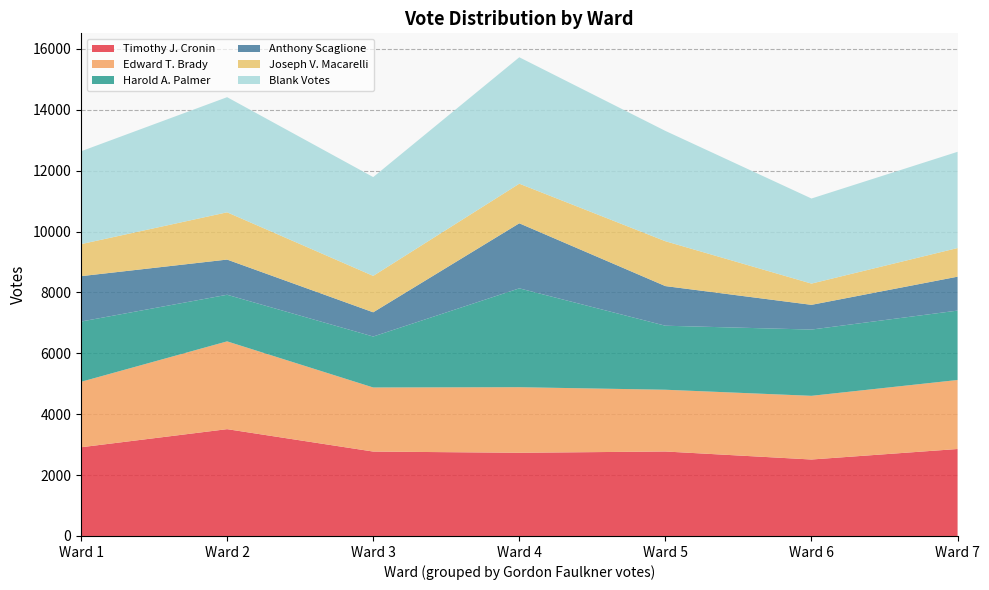

Reading right to left, transcribe all the data shown in this chart.

Timothy J. Cronin: 2199=2857	2871=2512	3928=2775	3640=2733	3446=2773	3624=3509	2914=2914
Edward T. Brady: 2199=2267	2871=2092	3928=2029	3640=2154	3446=2105	3624=2884	2914=2150
Harold A. Palmer: 2199=2280	2871=2177	3928=2103	3640=3248	3446=1674	3624=1531	2914=1980
Anthony Scaglione: 2199=1114	2871=812	3928=1302	3640=2137	3446=796	3624=1156	2914=1491
Joseph V. Macarelli: 2199=941	2871=698	3928=1474	3640=1301	3446=1196	3624=1553	2914=1052
Blank Votes: 2199=3161	2871=2795	3928=3624	3640=4153	3446=3246	3624=3782	2914=3050